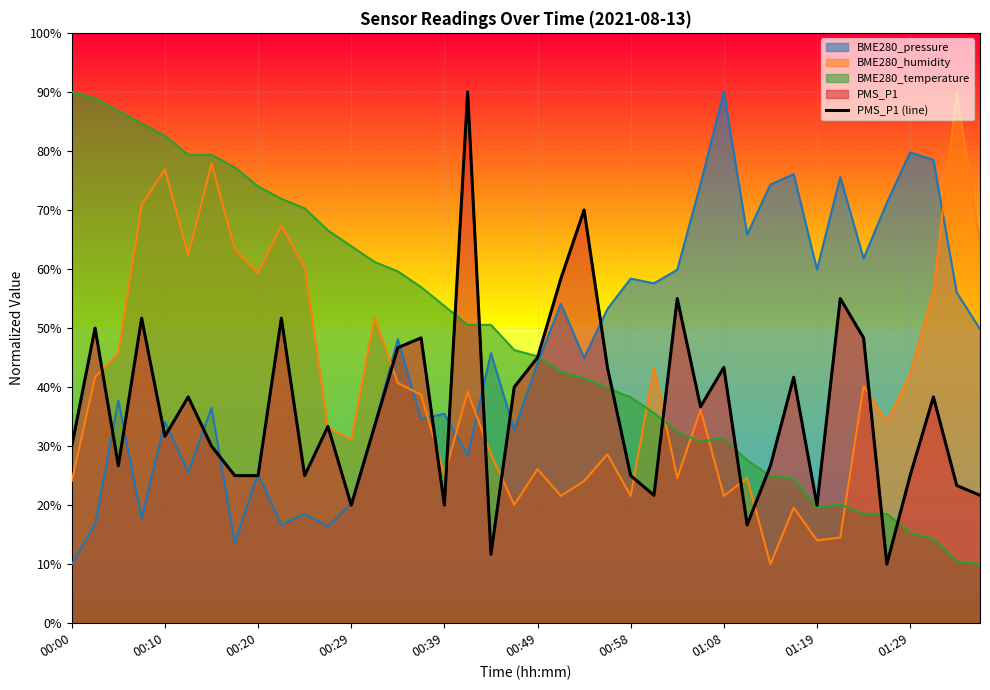

What is the sum of the values at 01:29 and 14?

98.3